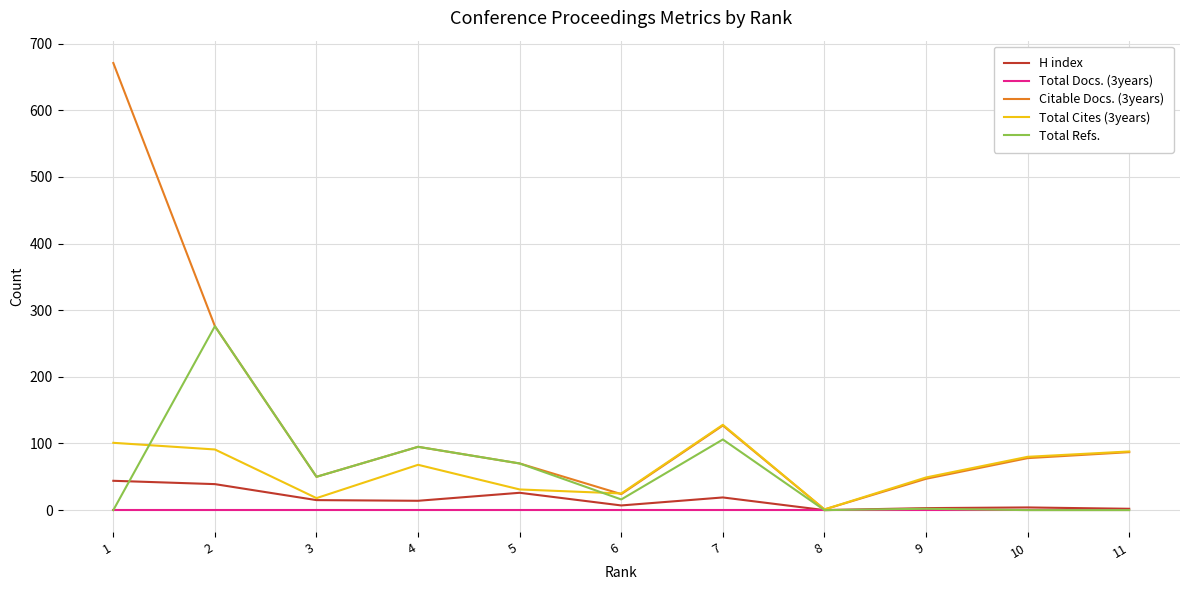

Which series has the largest total across all categories?

Citable Docs. (3years)